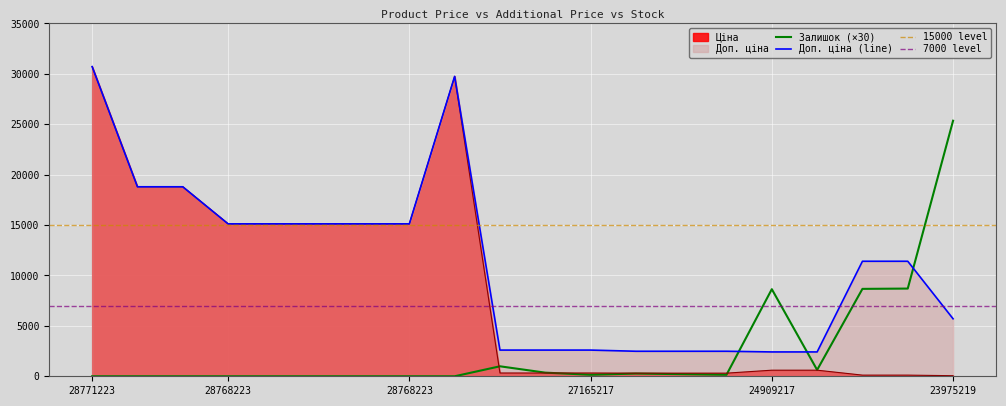

What is the spread (max minus min) of values at 24909217?

8036.3